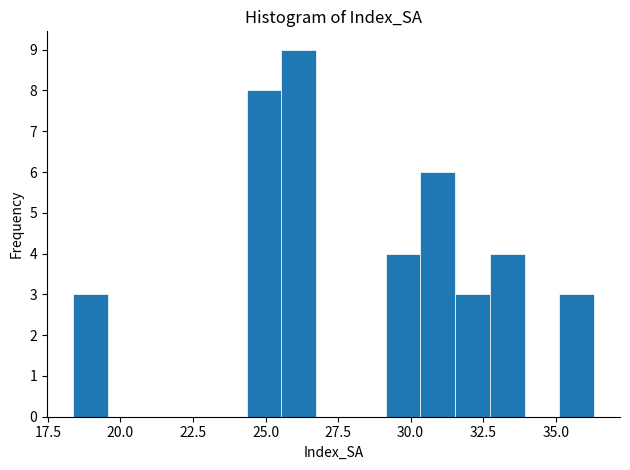

Read against the x-axis, roughly where is the centre of the tallest bar?

26.0